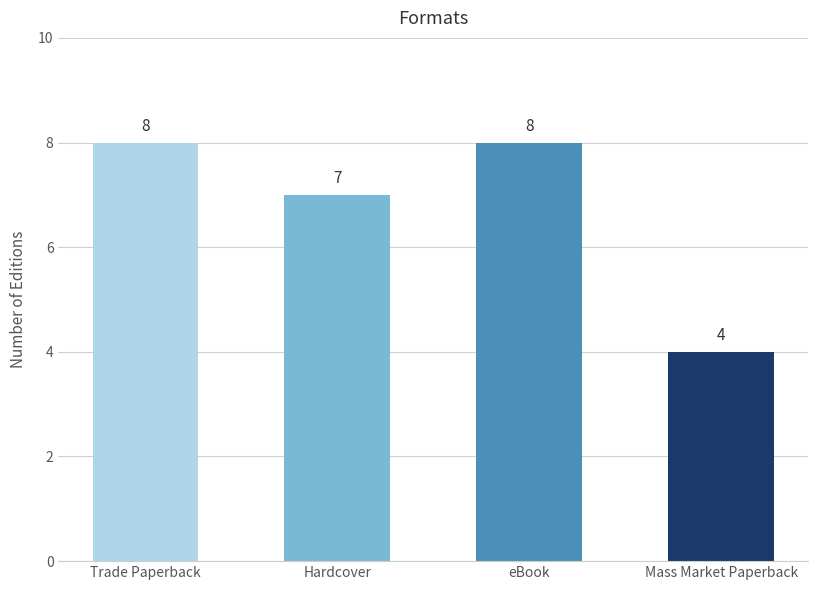

What is the value of the 3rd bar from the left?

8